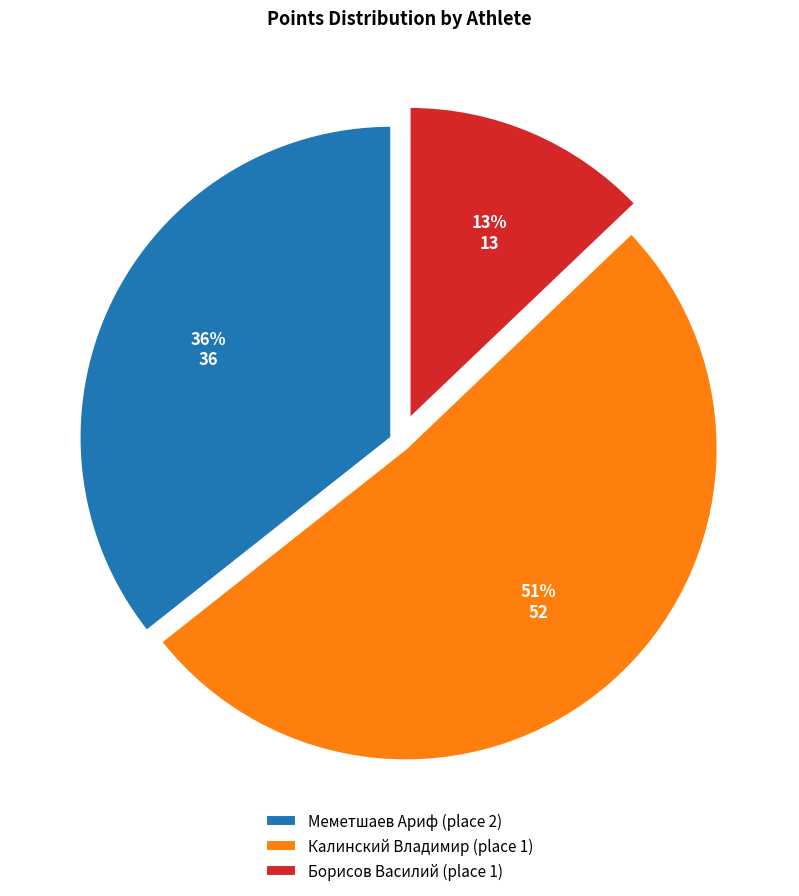

To the nearest percent, what portion does Калинский Владимир (place 1) represent?

51%